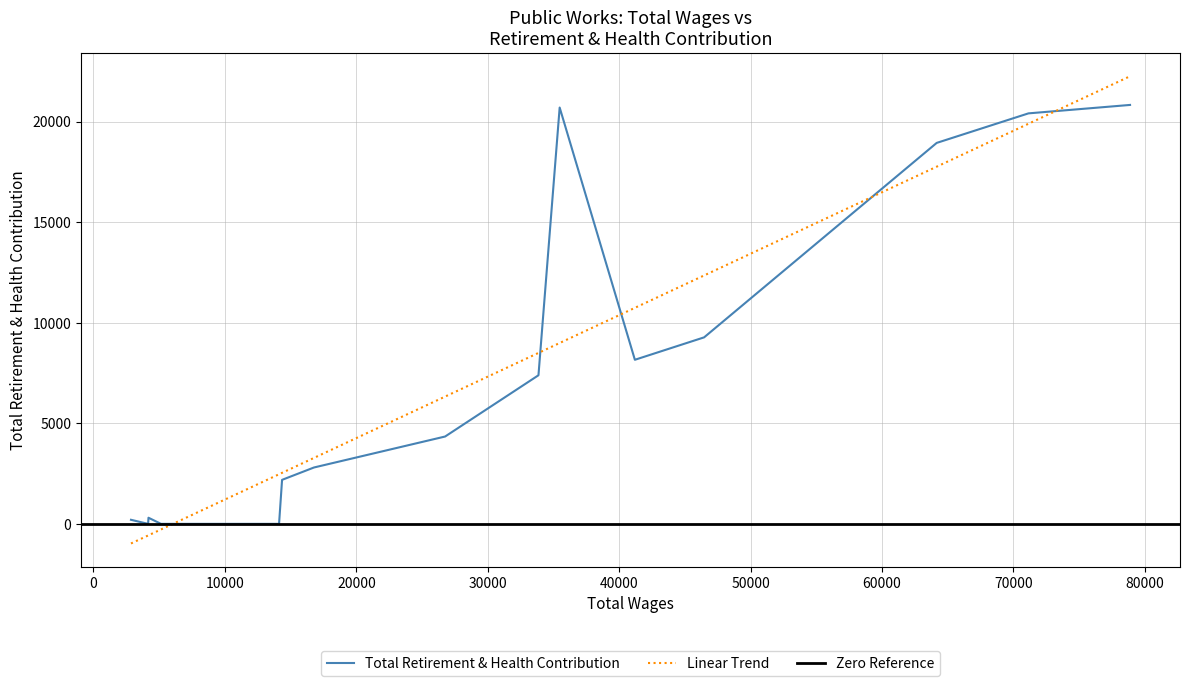

Rank the categories by value from lowest to highest.

10, 11, 12, 13, 14, 15, 17, 18, 16, 9, 8, 7, 6, 4, 3, 2, 1, 5, 0